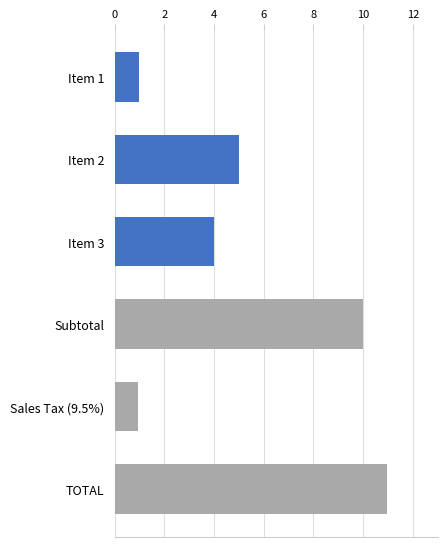

Which has a higher value, Item 1 or Subtotal?

Subtotal